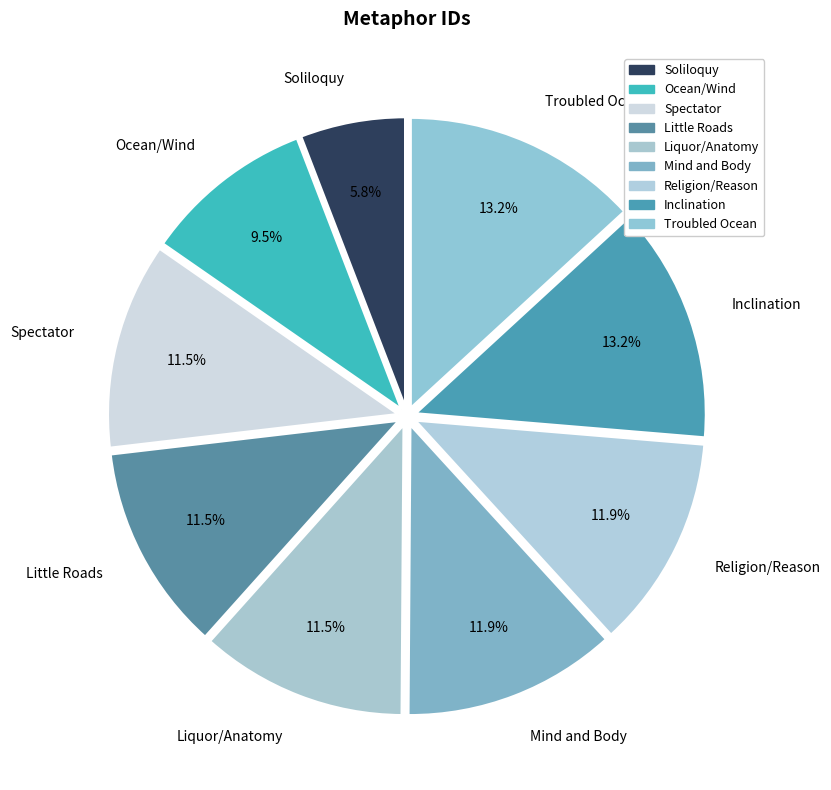

What portion of the pie excludes Spectator?

88.5%